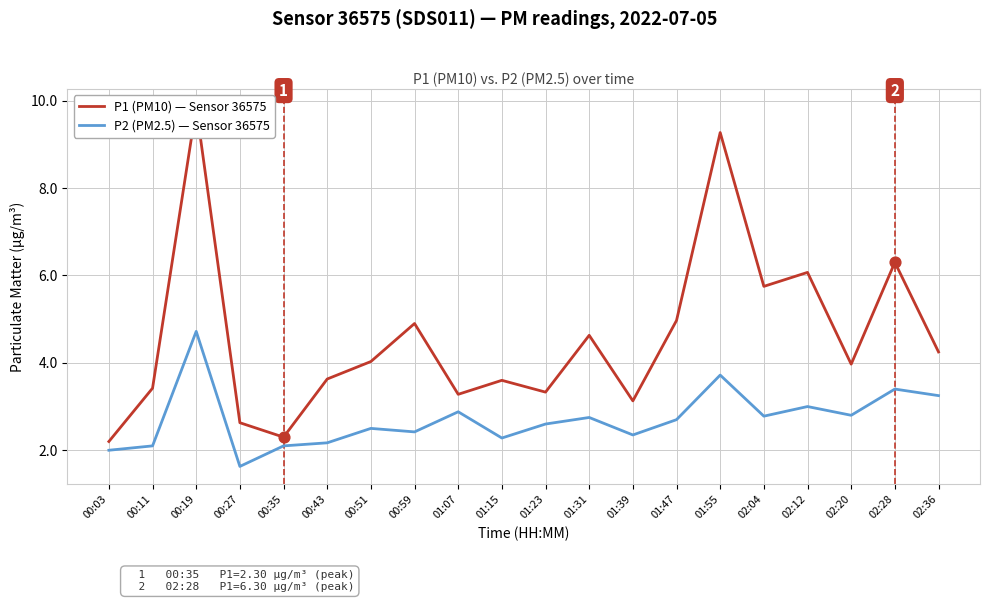

At how many categories does at least one series exceed 5?

5